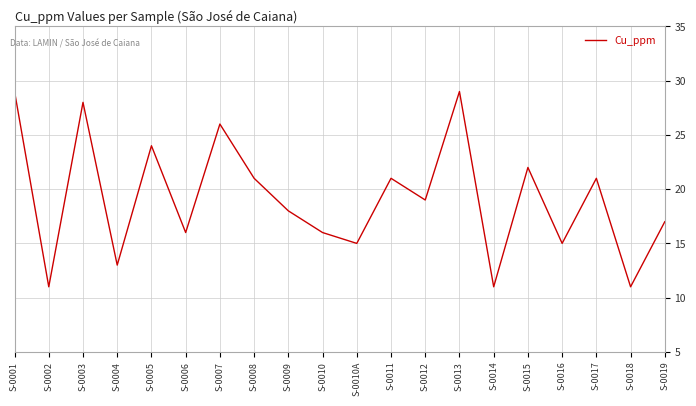

Is it true that the value at S-0014 is 11?

True